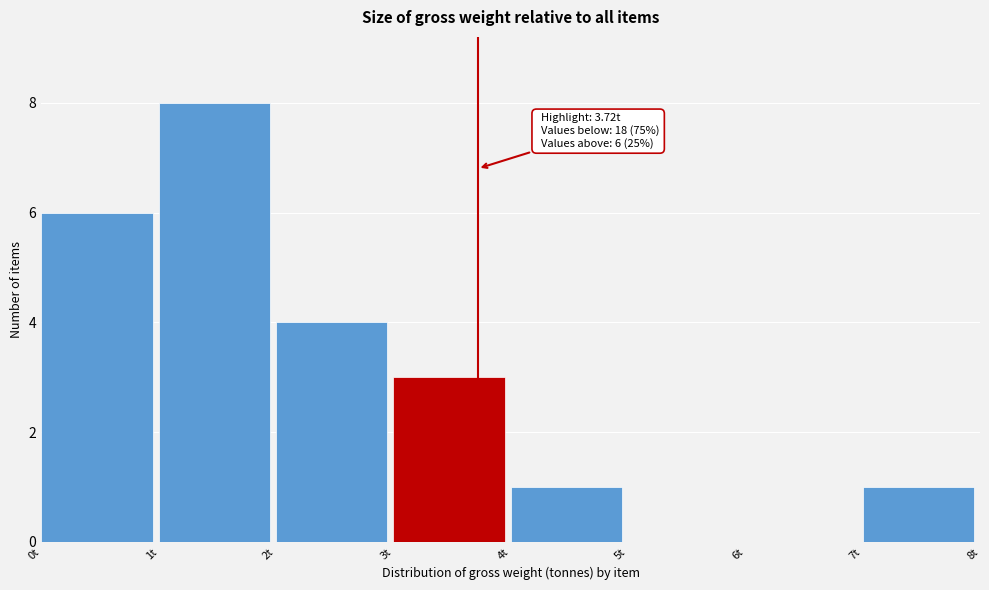

Over which range of the x-axis is the bar tallest?

1 to 2